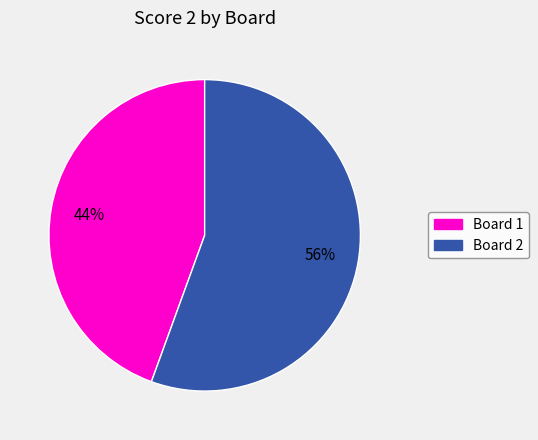

Is there a majority slice in this chart?

Yes